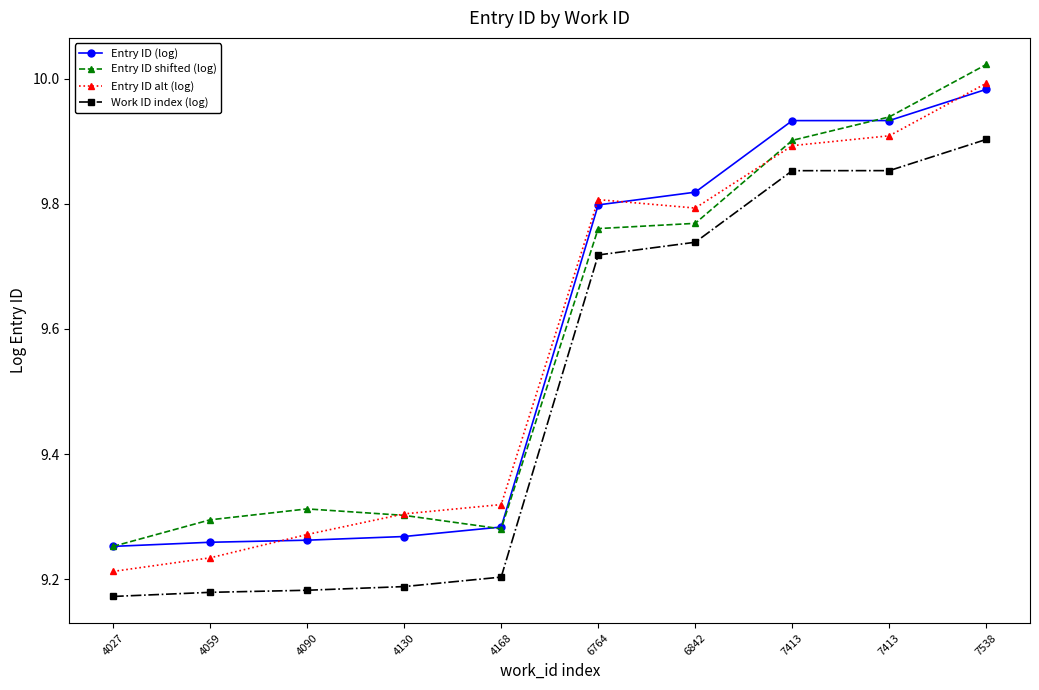

Does the chart have visible grid lines?

No